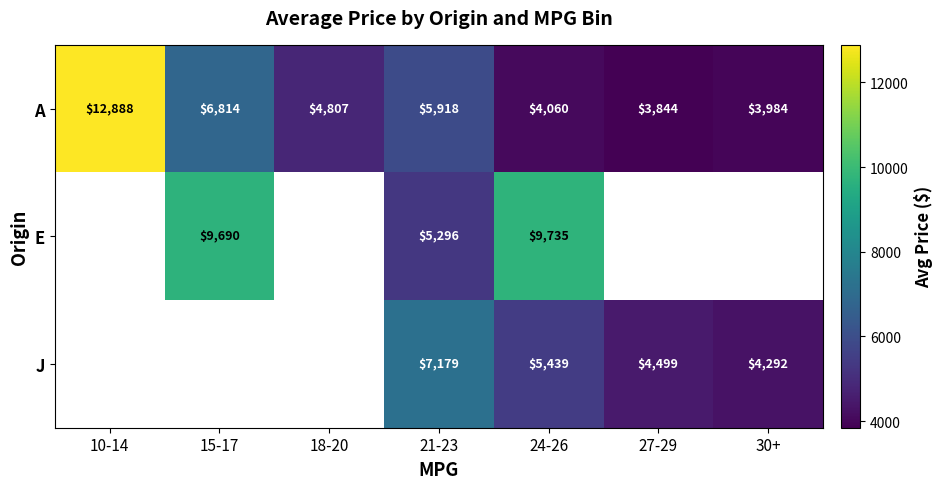

What is the spread (max minus min) of values at 21-23?

1883.0